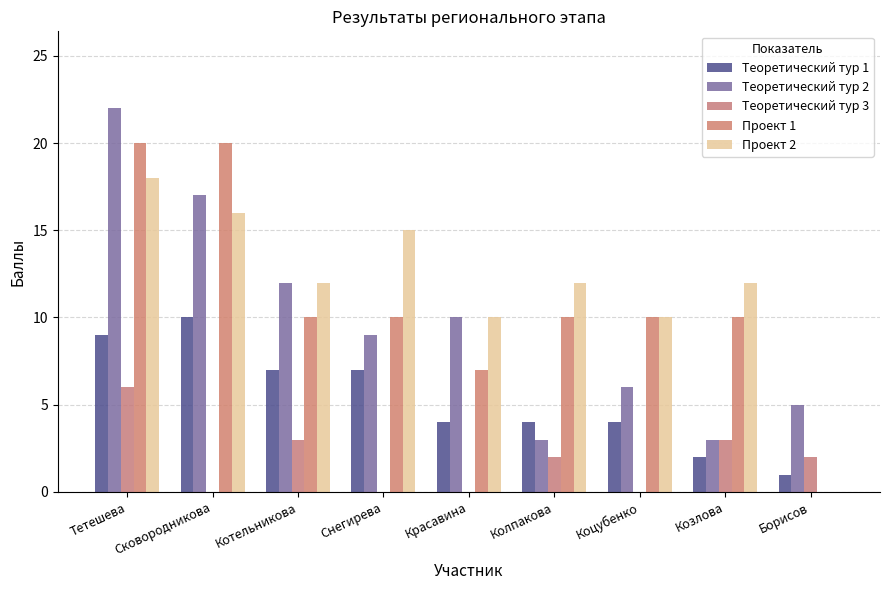

Which series has the widest spread of values?

Проект 1